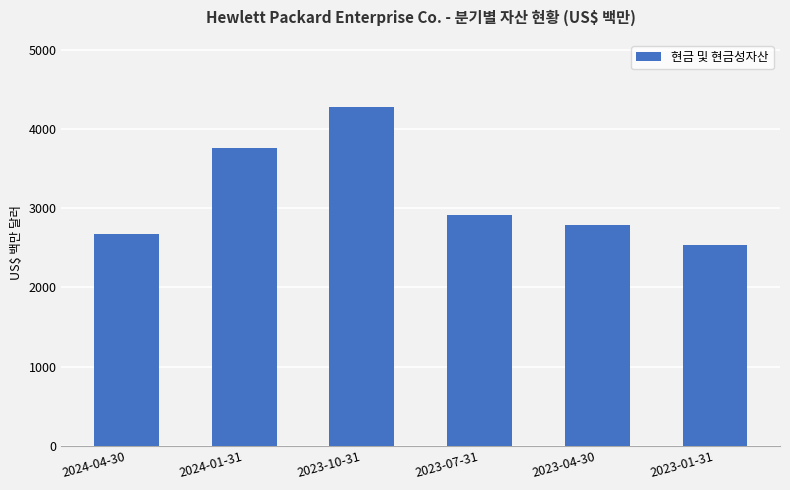

How many data points does each series have?

6